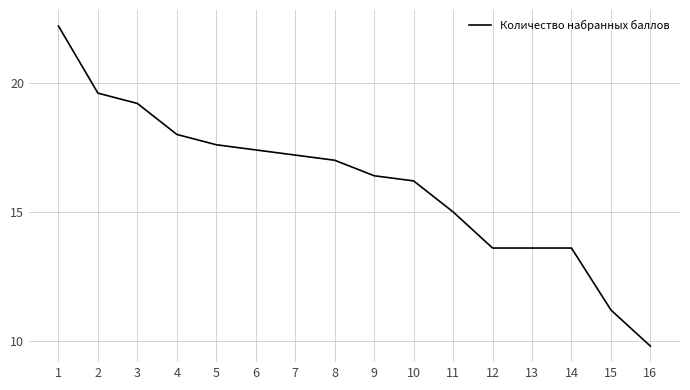

What is the smallest value displayed?

9.8